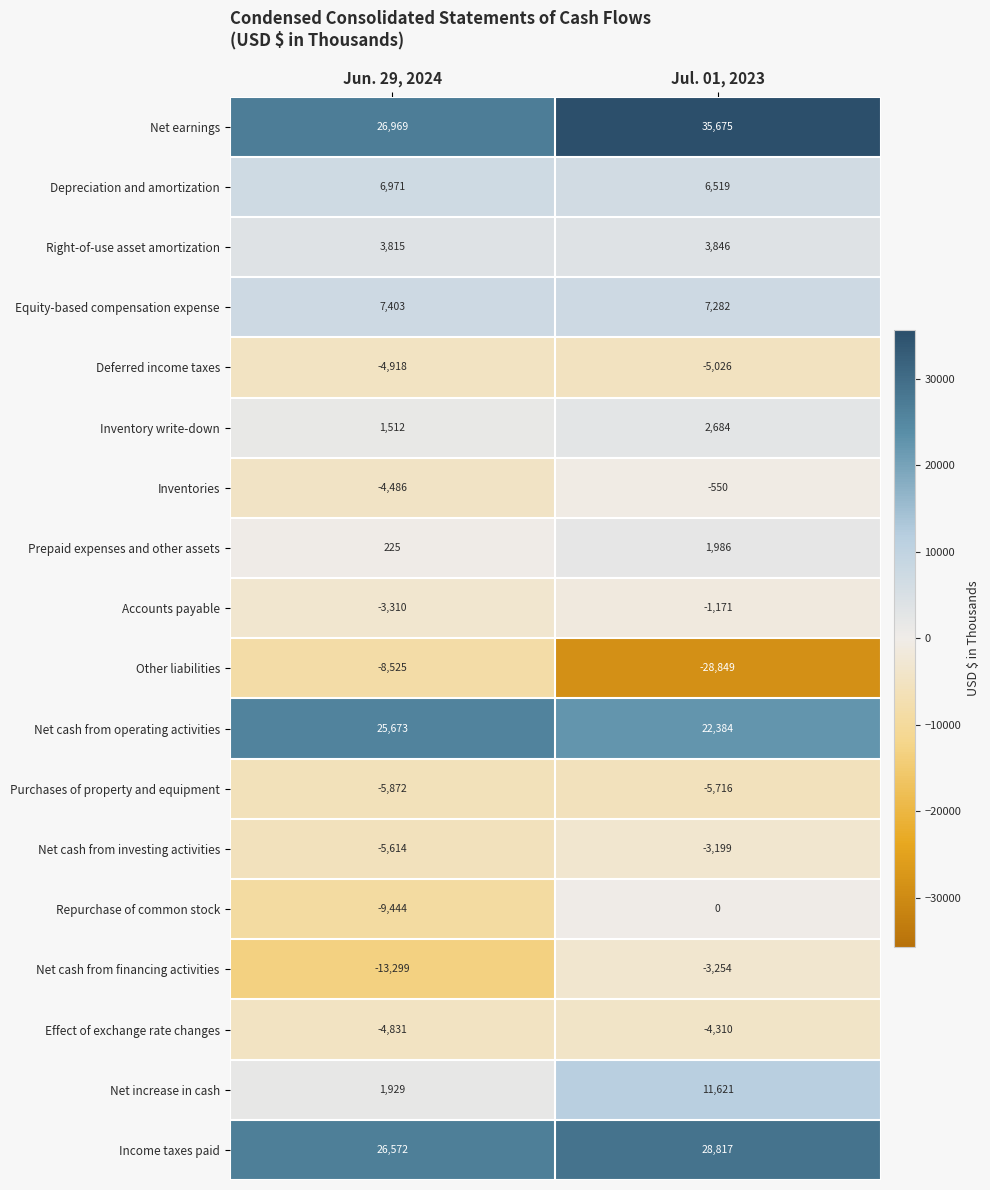

What is the minimum value shown in the chart?

-28849